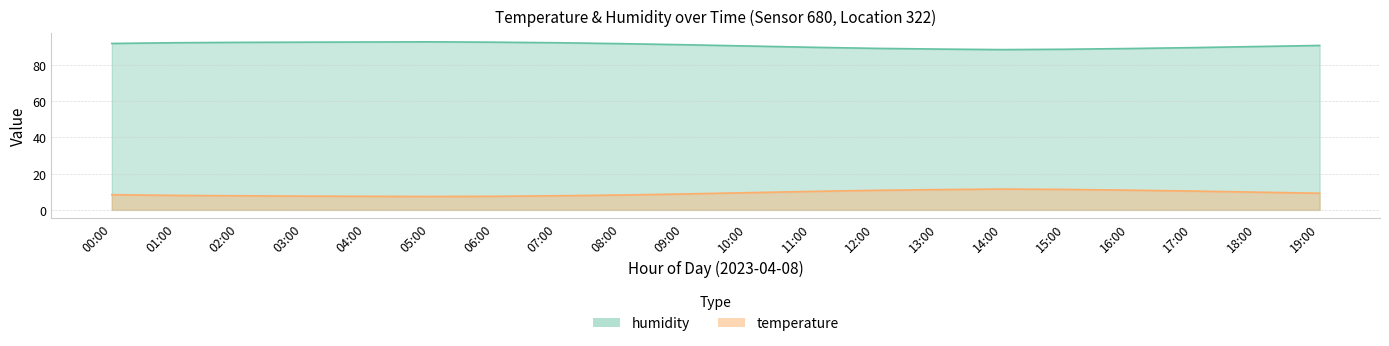

The temperature series shows 10.9 at 16:00. True or false?

True